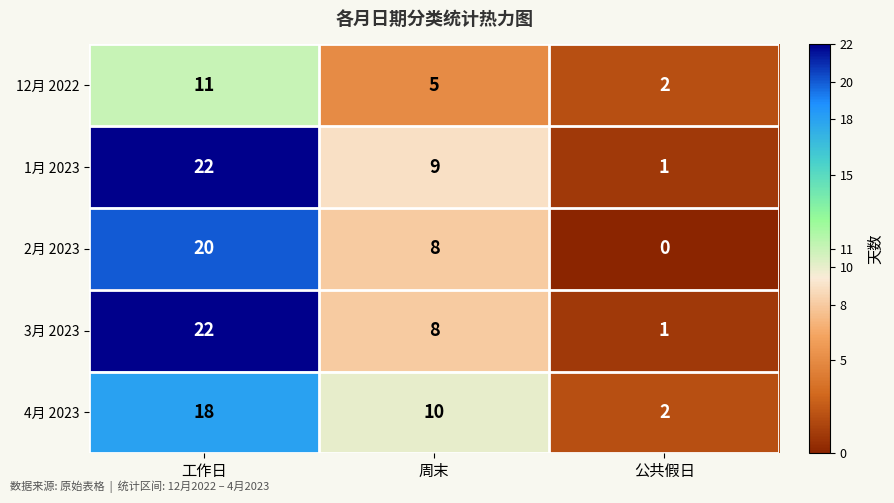

At which label does 3月 2023 first exceed 8?

工作日